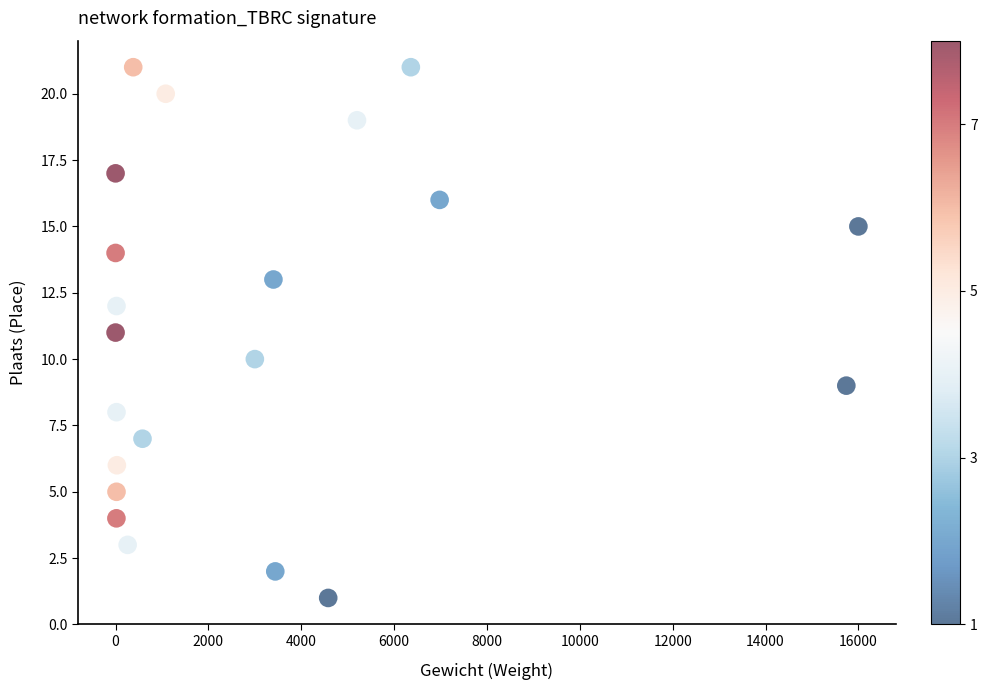

What is the range of Y values (max minus min)?

20